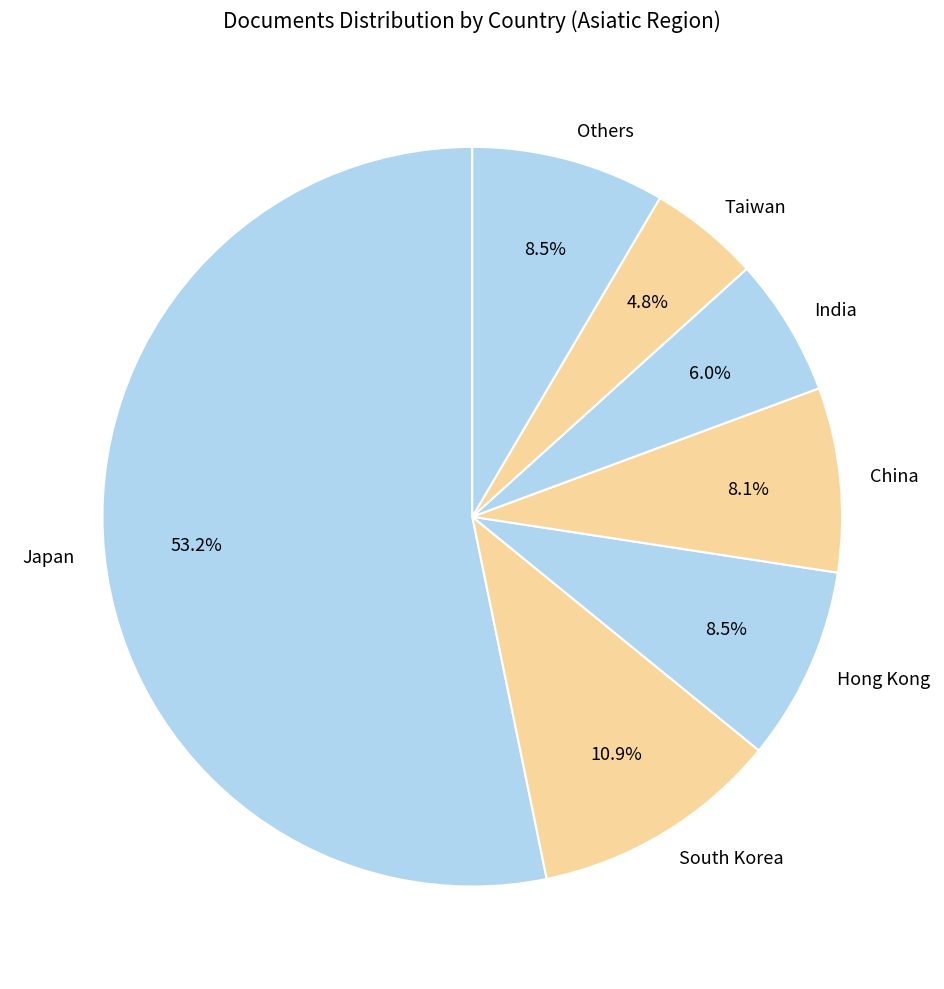

To the nearest percent, what is the average slice percentage?

14%